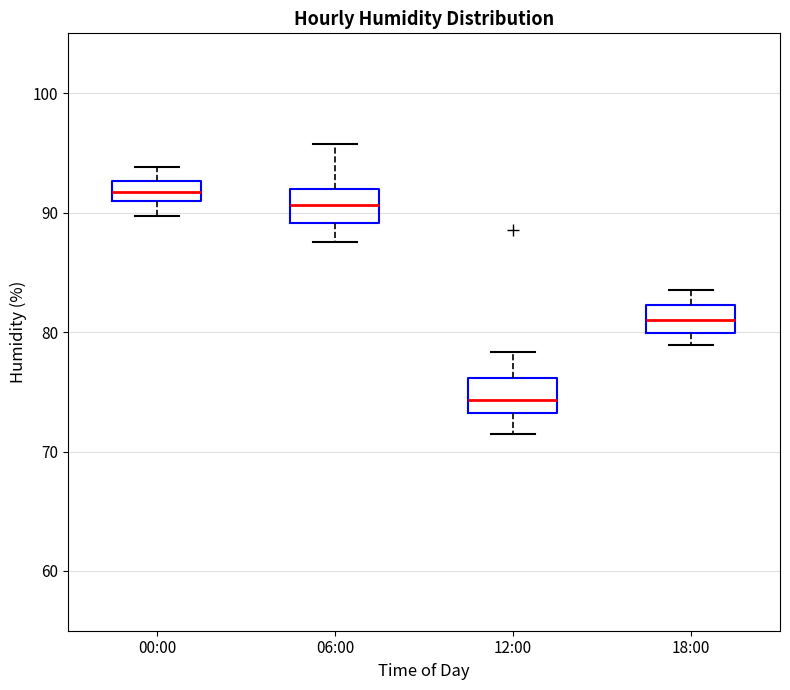

Which box's median line is the highest?

00:00